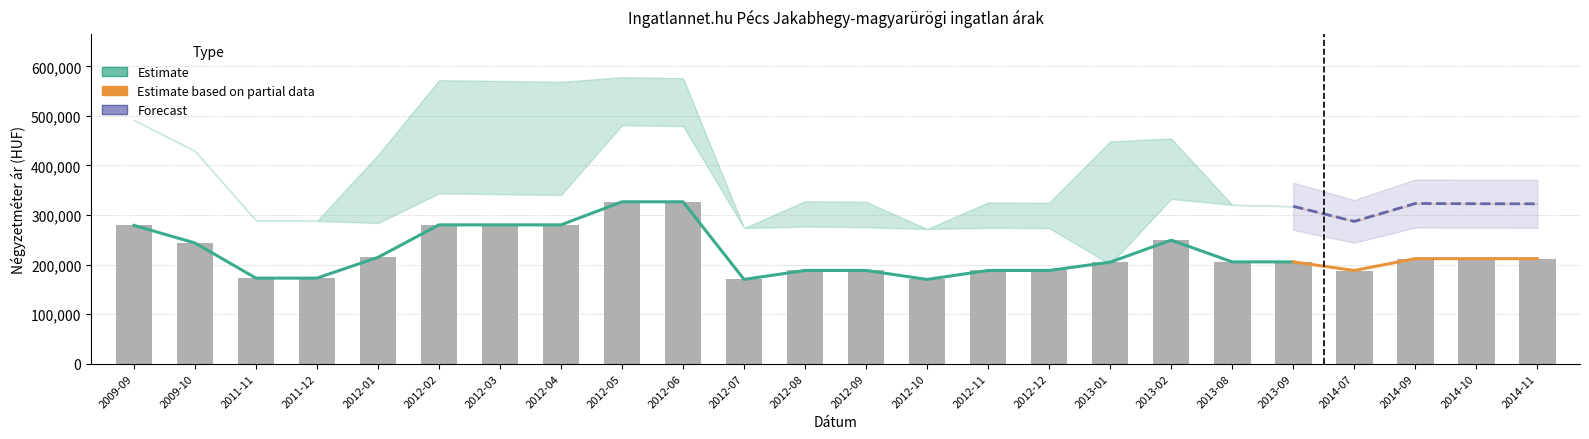

The value of Szoras felso hatar at 2011-12 is 178875. True or false?

False